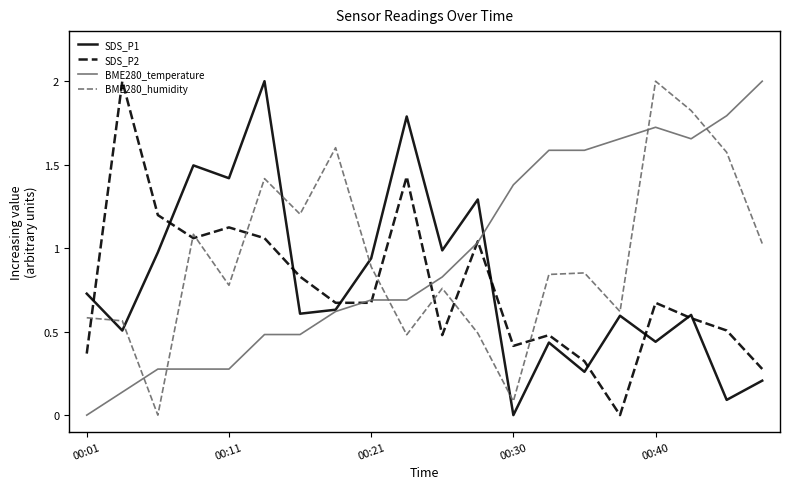

Does the chart display data point markers on the line(s)?

No